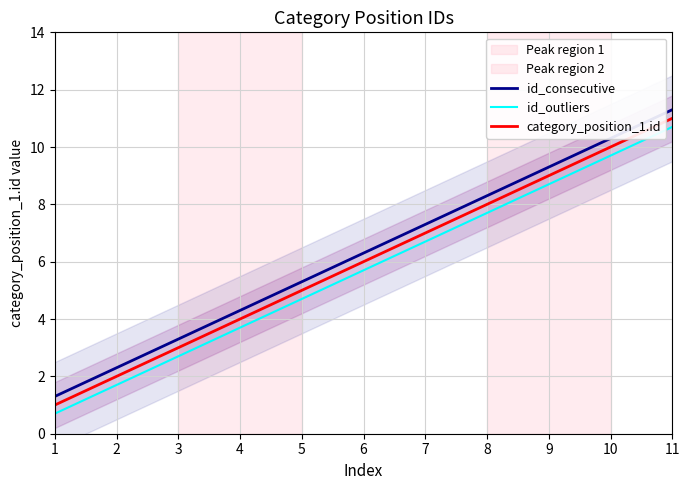

How many lines are shown in the chart?

3